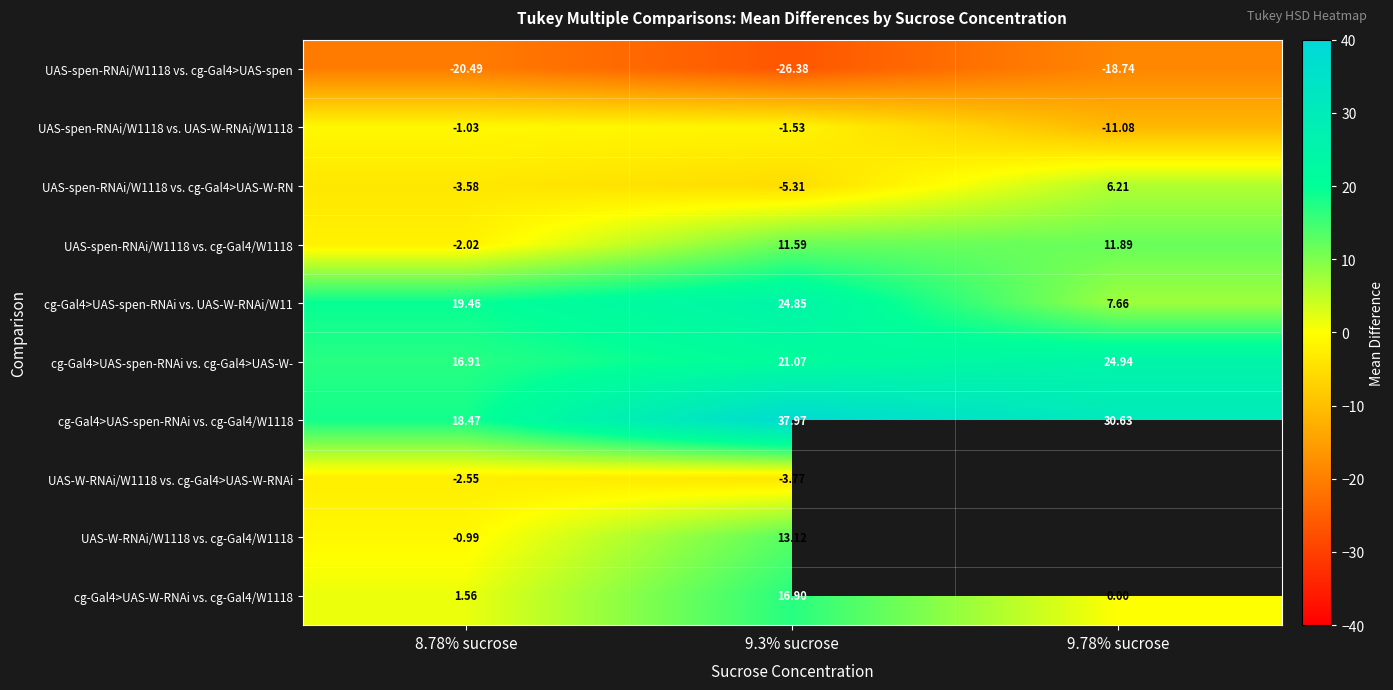

The cg-Gal4>UAS-W-RNAi vs. cg-Gal4/W1118 series shows 29.0 at 9.3% sucrose. True or false?

False